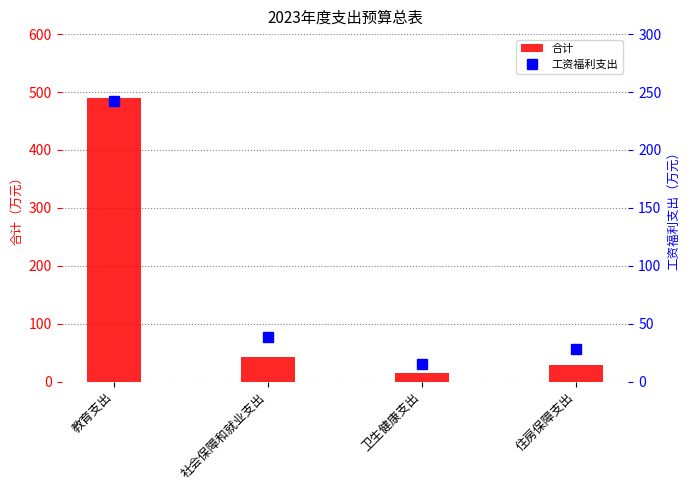

Which category has the highest value in the 合计 series?

教育支出